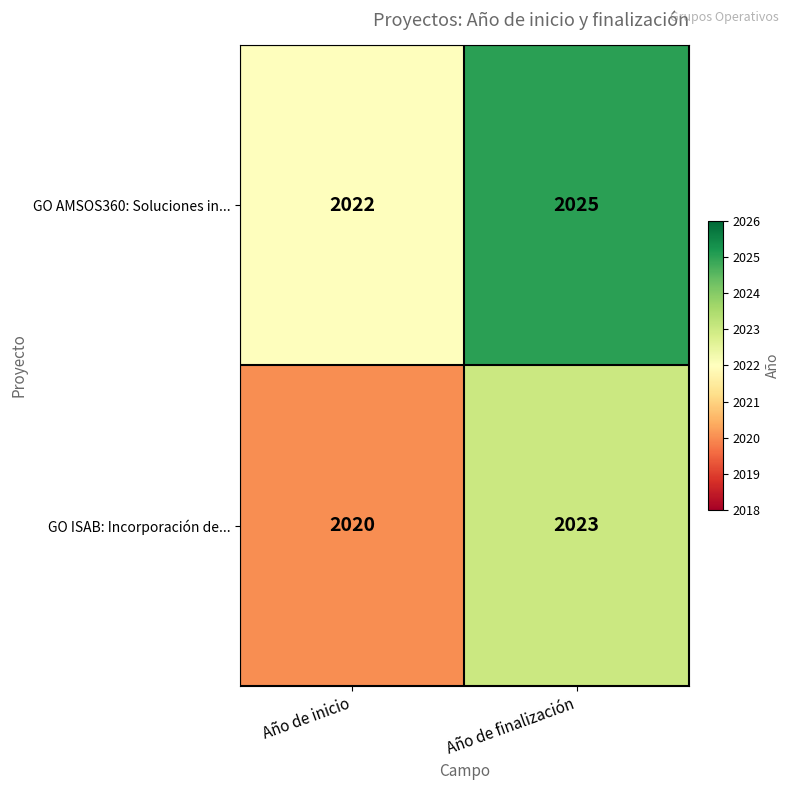

How many categories are shown in the chart?

2